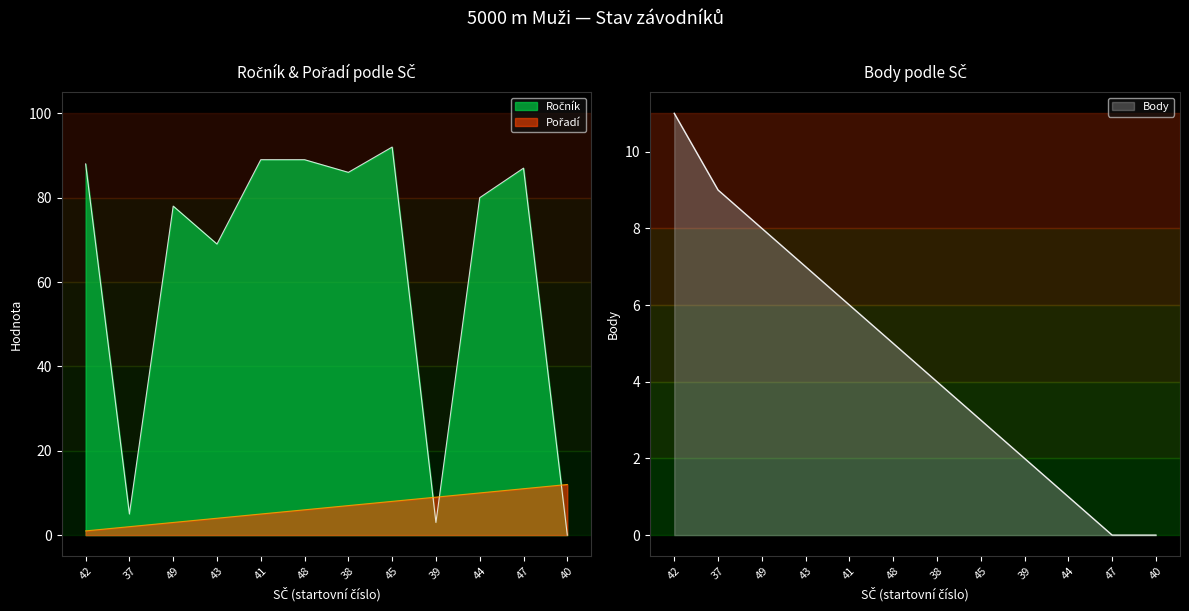

How many values in Ročník are above zero?

11